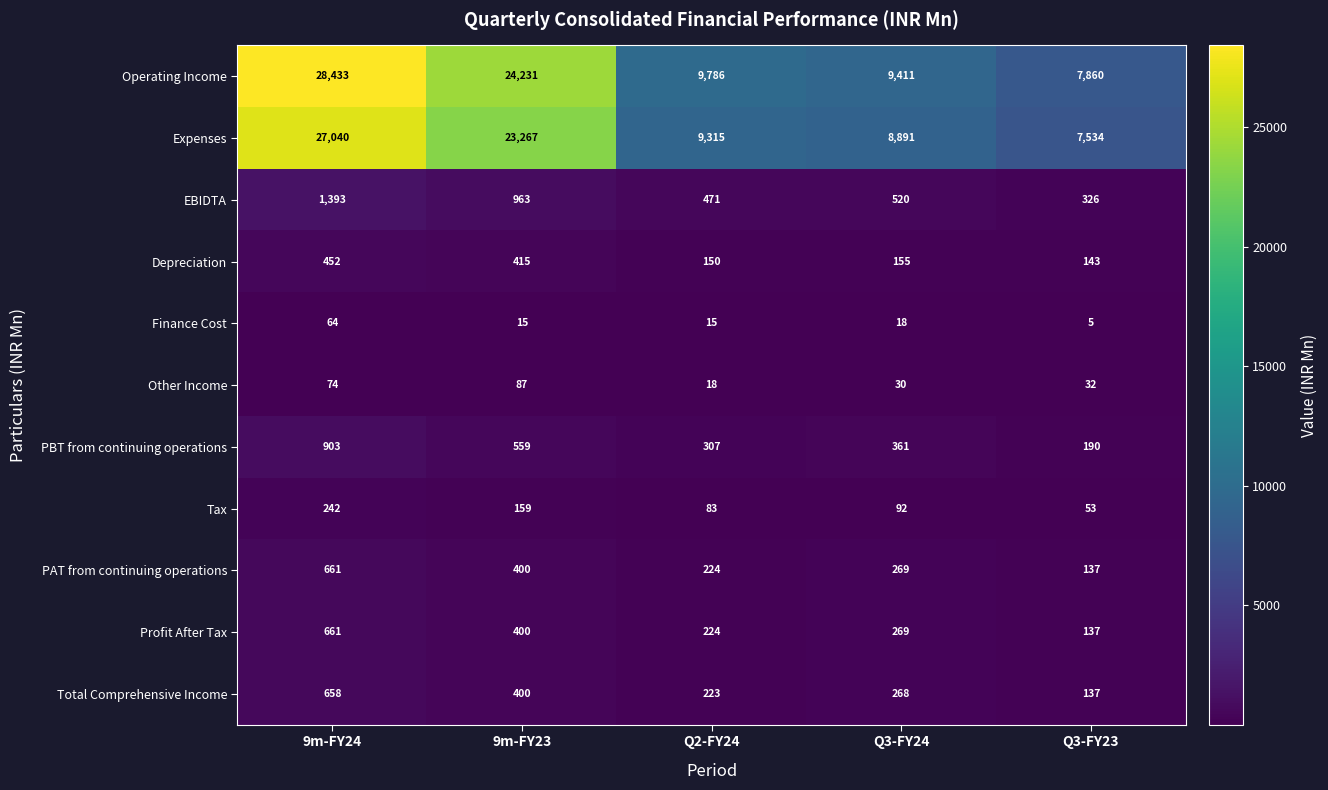

At which category does the chart reach its peak across all series?

9m-FY24